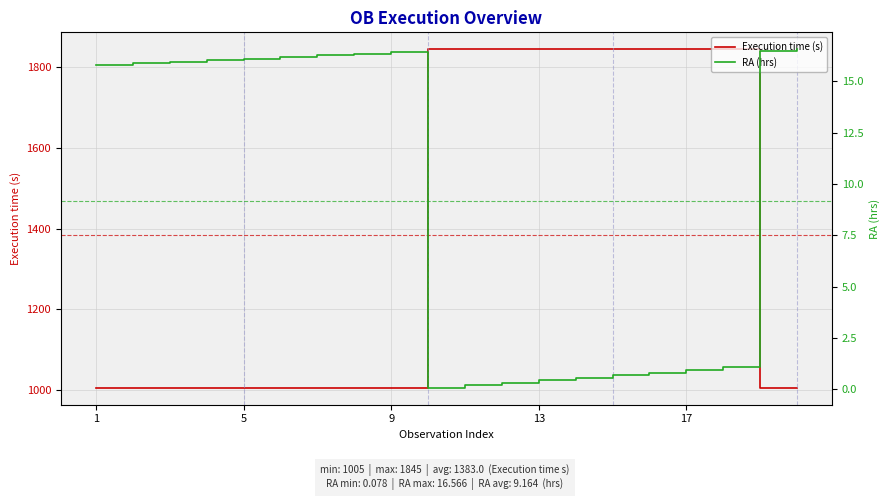

How many Execution time (s) values are between 1005 and 1845?

20